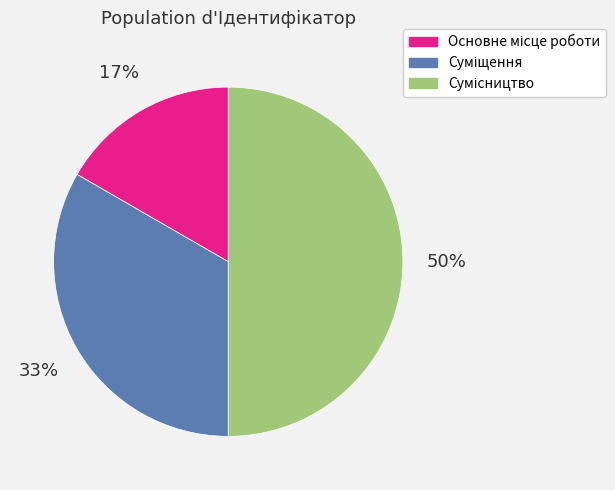

To the nearest percent, what is the difference between the largest and smallest slice percentages?

33%